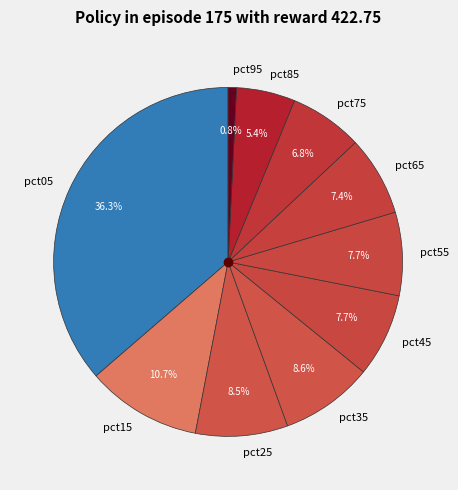

To the nearest percent, what portion does pct35 represent?

9%